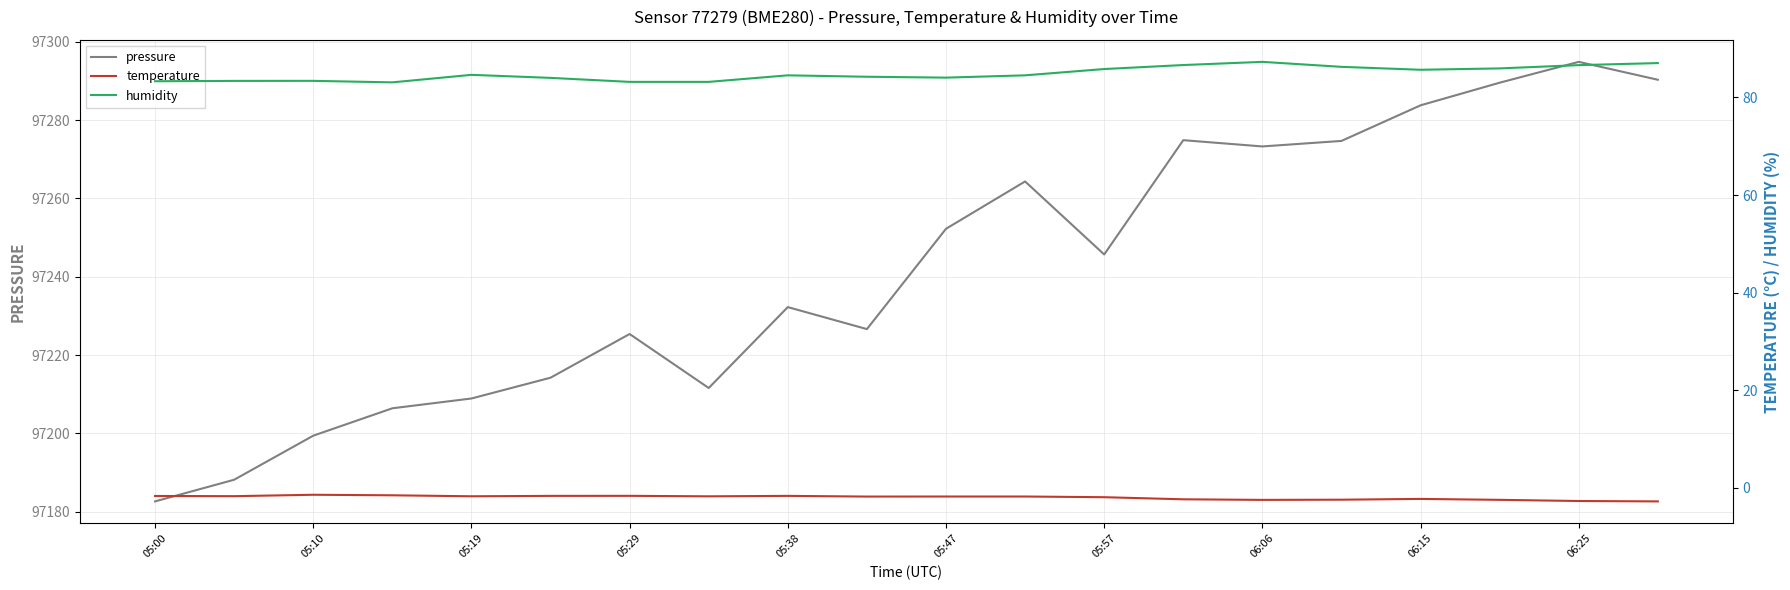

At how many categories does at least one series exceed 43845?

20